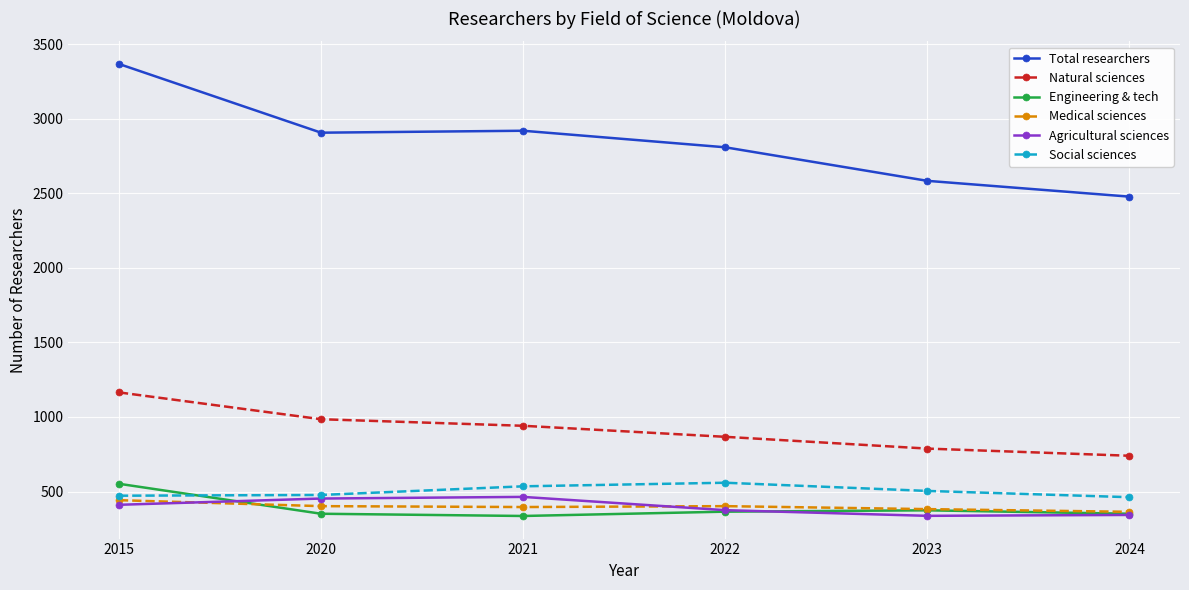

True or false: Social sciences and Natural sciences cross at least once.

False